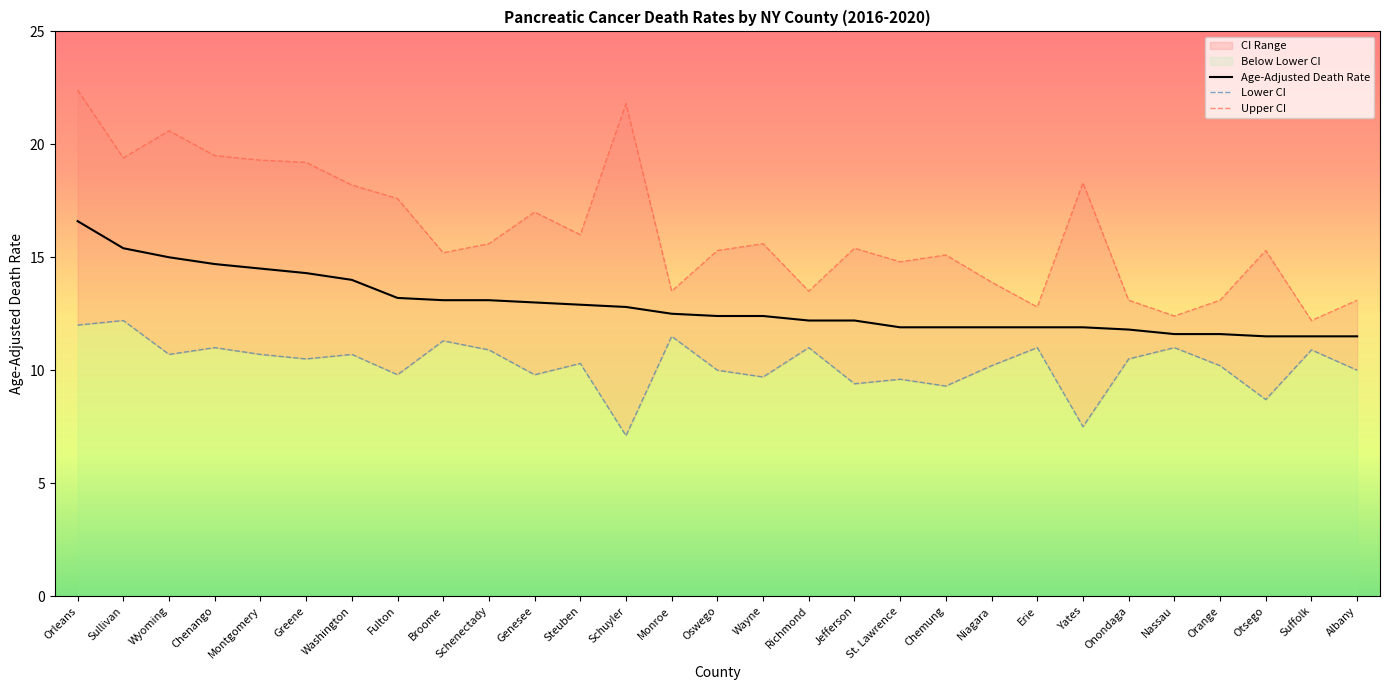

Reading left to right, transcribe all the data shown in this chart.

Age-Adjusted Death Rate: Orleans=16.6	Sullivan=15.4	Wyoming=15.0	Chenango=14.7	Montgomery=14.5	Greene=14.3	Washington=14.0	Fulton=13.2	Broome=13.1	Schenectady=13.1	Genesee=13.0	Steuben=12.9	Schuyler=12.8	Monroe=12.5	Oswego=12.4	Wayne=12.4	Richmond=12.2	Jefferson=12.2	St. Lawrence=11.9	Chemung=11.9	Niagara=11.9	Erie=11.9	Yates=11.9	Onondaga=11.8	Nassau=11.6	Orange=11.6	Otsego=11.5	Suffolk=11.5	Albany=11.5
Lower CI: Orleans=12.0	Sullivan=12.2	Wyoming=10.7	Chenango=11.0	Montgomery=10.7	Greene=10.5	Washington=10.7	Fulton=9.8	Broome=11.3	Schenectady=10.9	Genesee=9.8	Steuben=10.3	Schuyler=7.1	Monroe=11.5	Oswego=10.0	Wayne=9.7	Richmond=11.0	Jefferson=9.4	St. Lawrence=9.6	Chemung=9.3	Niagara=10.2	Erie=11.0	Yates=7.5	Onondaga=10.5	Nassau=11.0	Orange=10.2	Otsego=8.7	Suffolk=10.9	Albany=10.0
Upper CI: Orleans=22.4	Sullivan=19.4	Wyoming=20.6	Chenango=19.5	Montgomery=19.3	Greene=19.2	Washington=18.2	Fulton=17.6	Broome=15.2	Schenectady=15.6	Genesee=17.0	Steuben=16.0	Schuyler=21.8	Monroe=13.5	Oswego=15.3	Wayne=15.6	Richmond=13.5	Jefferson=15.4	St. Lawrence=14.8	Chemung=15.1	Niagara=13.9	Erie=12.8	Yates=18.3	Onondaga=13.1	Nassau=12.4	Orange=13.1	Otsego=15.3	Suffolk=12.2	Albany=13.1